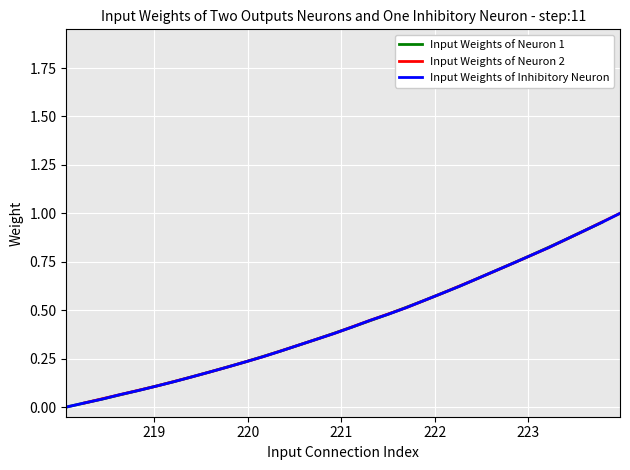

The value at 222 is 0.1. True or false?

False